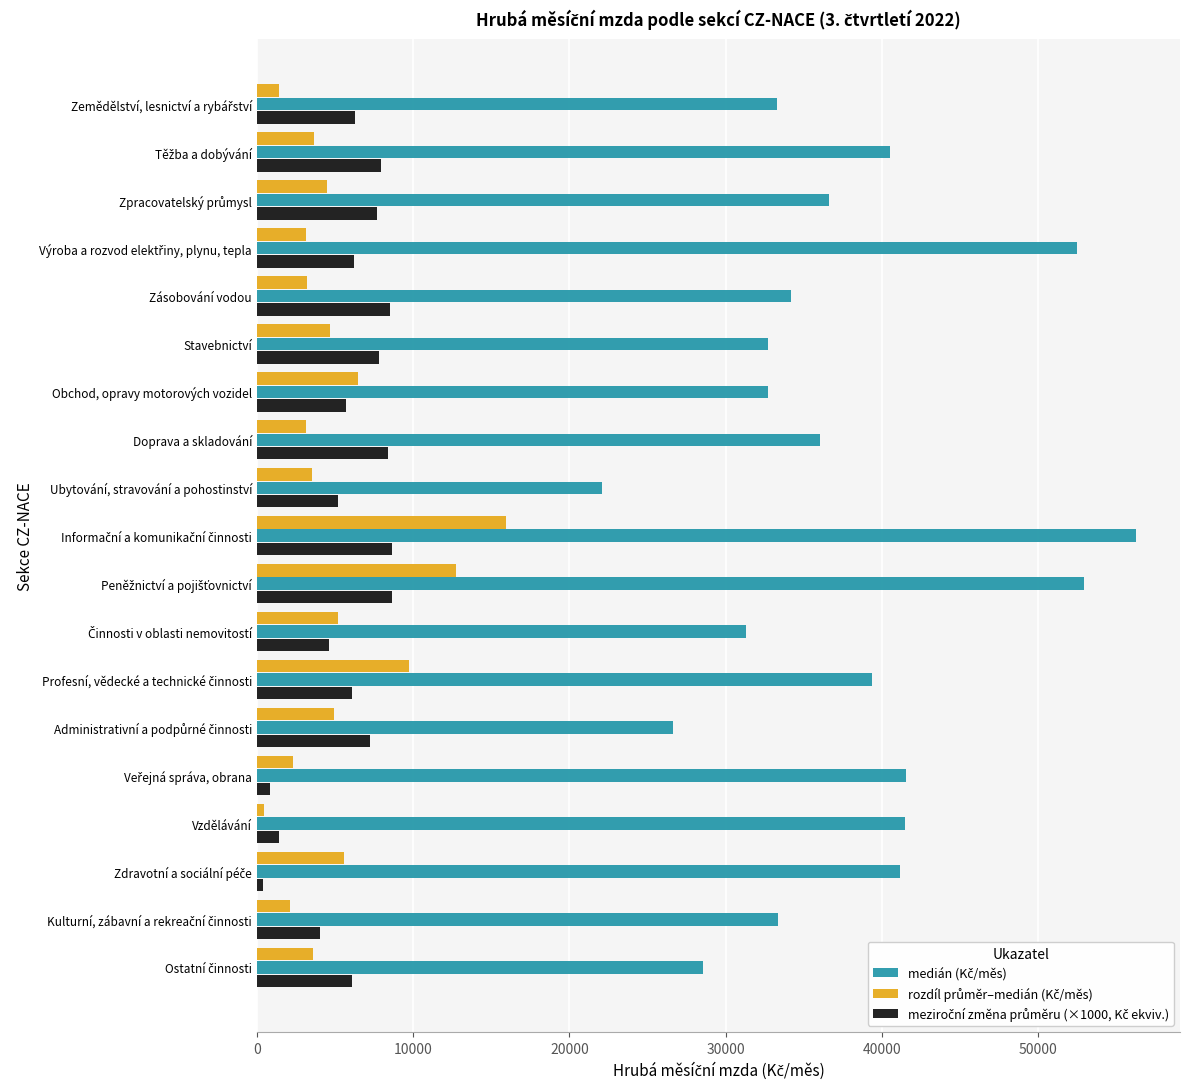

What is the difference between the highest and lowest values at Ubytování, stravování a pohostinství?

18587.1